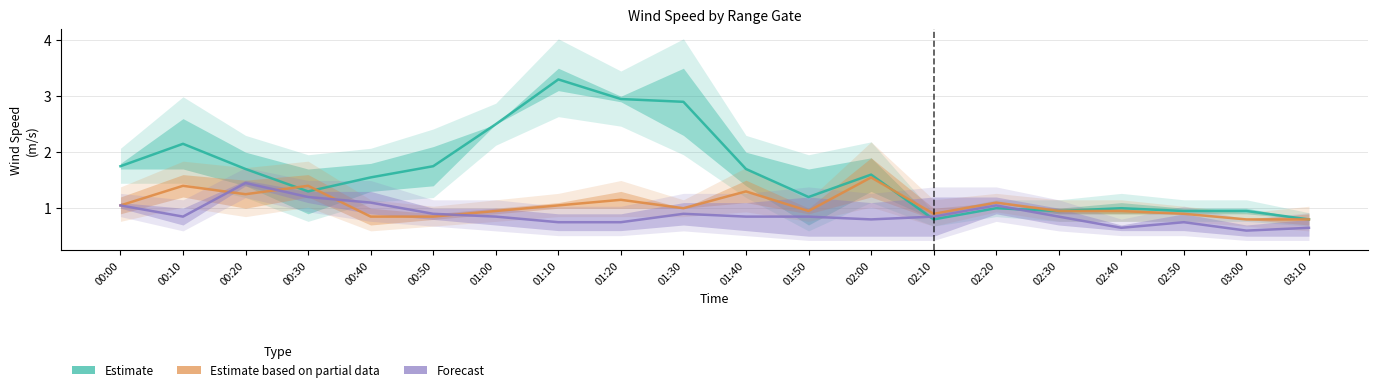

What are all the series names shown in the legend?

Estimate, Estimate based on partial data, Forecast